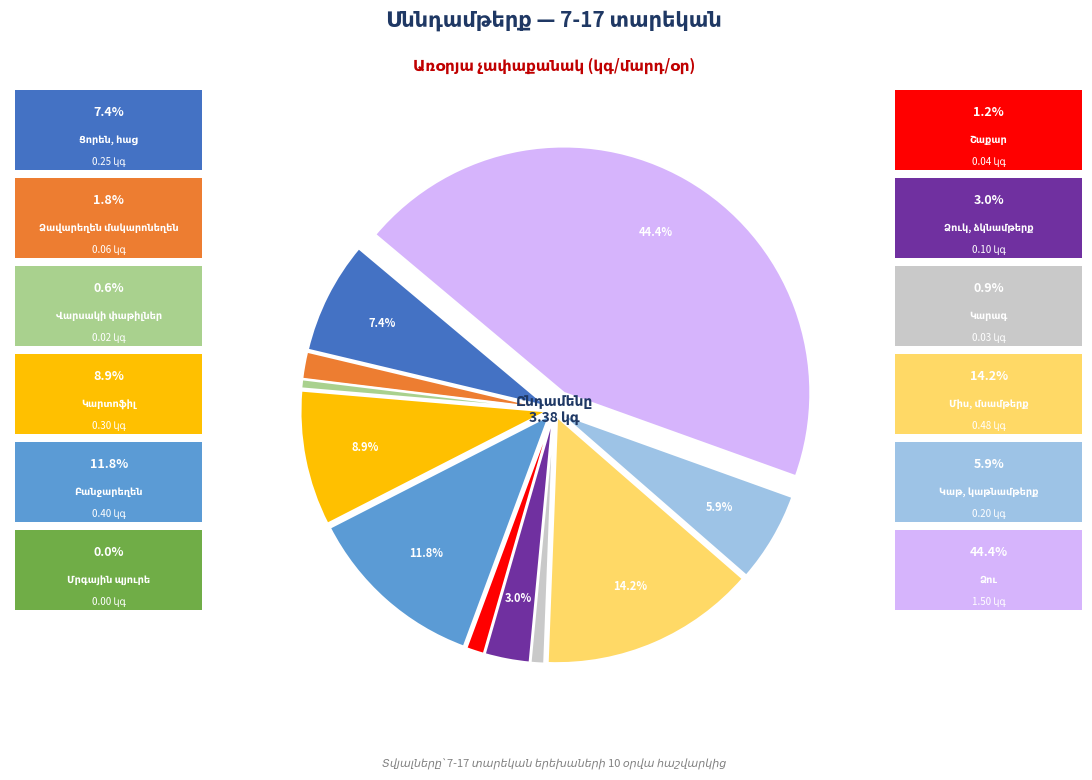

Is there any slice that represents more than half of the pie?

No